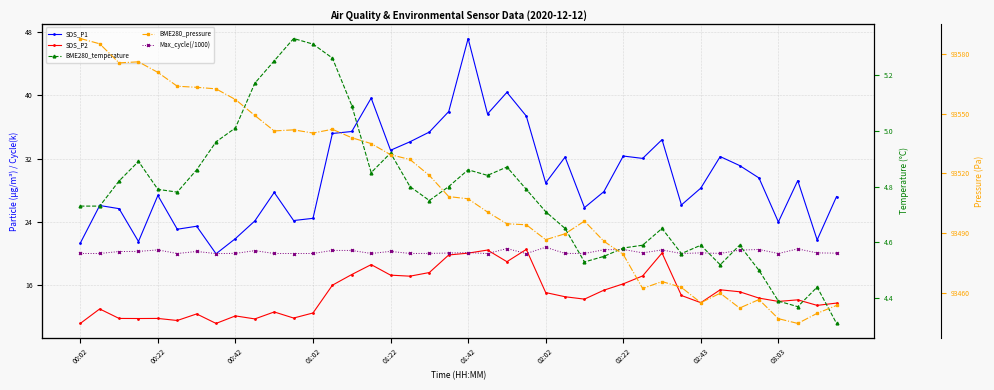

Is this an area chart (filled region under the line)?

No